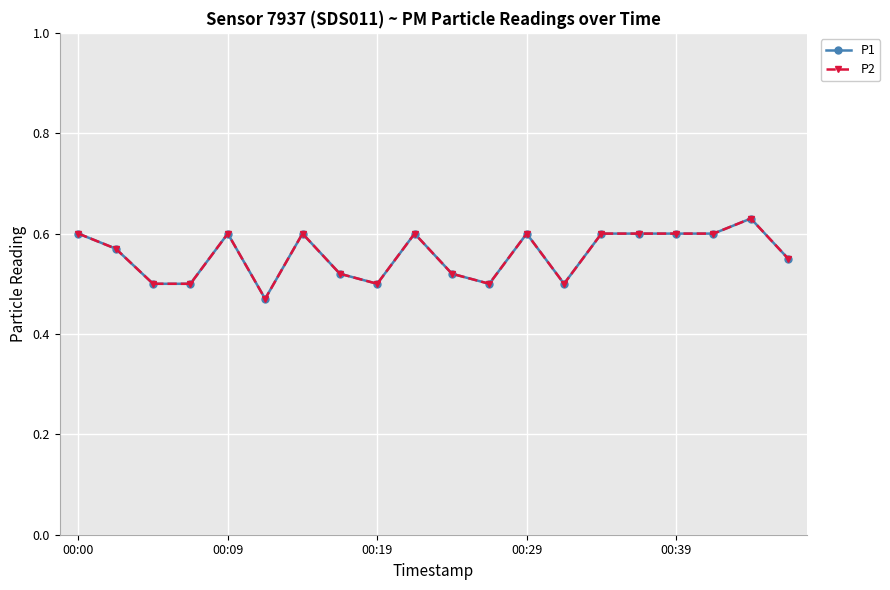

What is the sum of all P2 values?

11.2